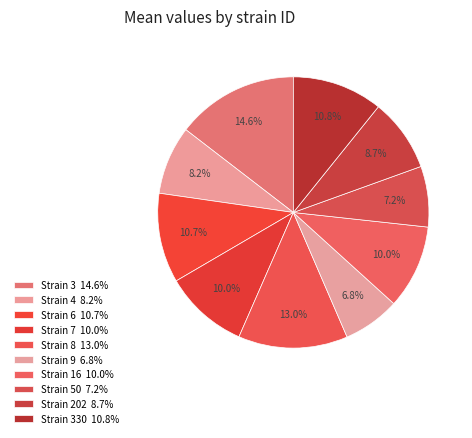

To the nearest percent, what is the average slice percentage?

10%